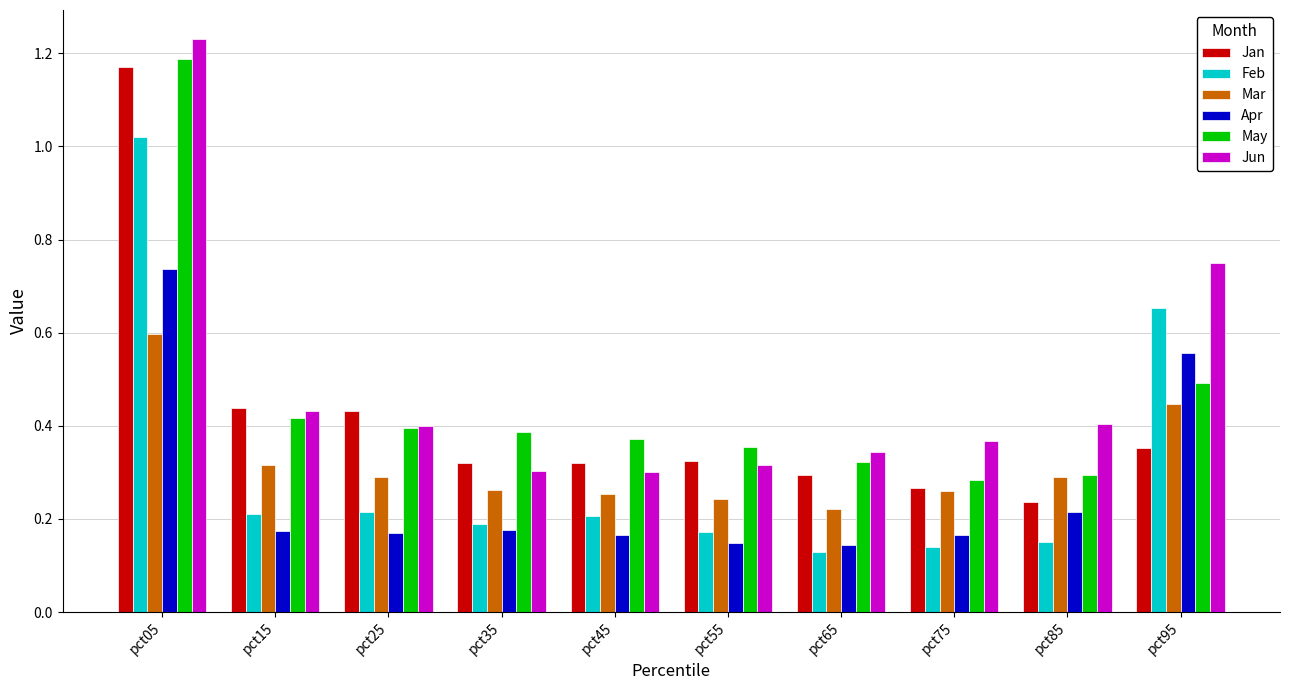

The Apr series shows 0.3 at pct15. True or false?

False